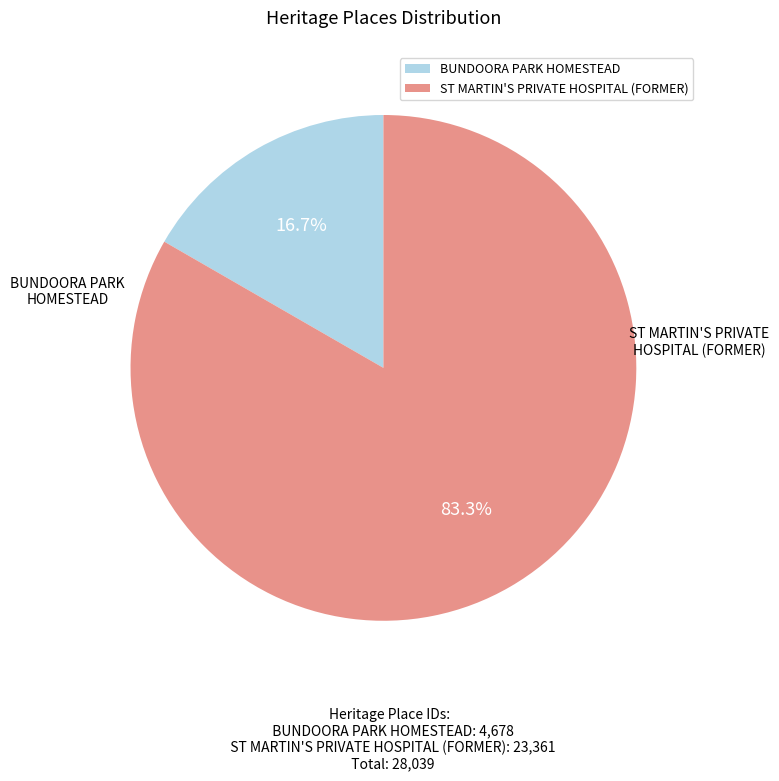

What percentage do ST MARTIN'S PRIVATE HOSPITAL (FORMER) and BUNDOORA PARK HOMESTEAD together represent?

100.0%